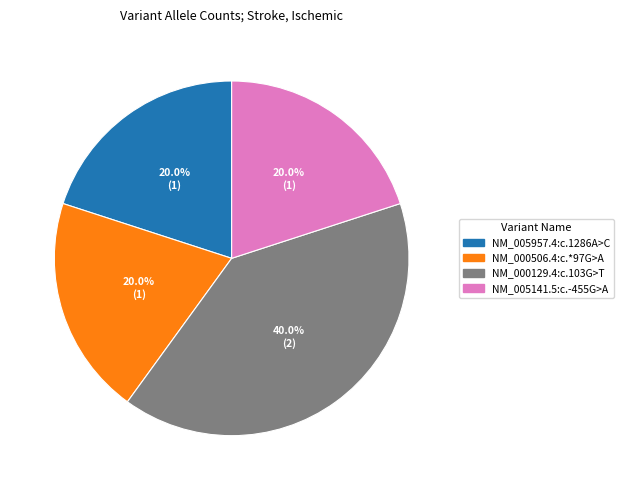

Is it true that NM_000129.4:c.103G>T is 40% of the pie?

True